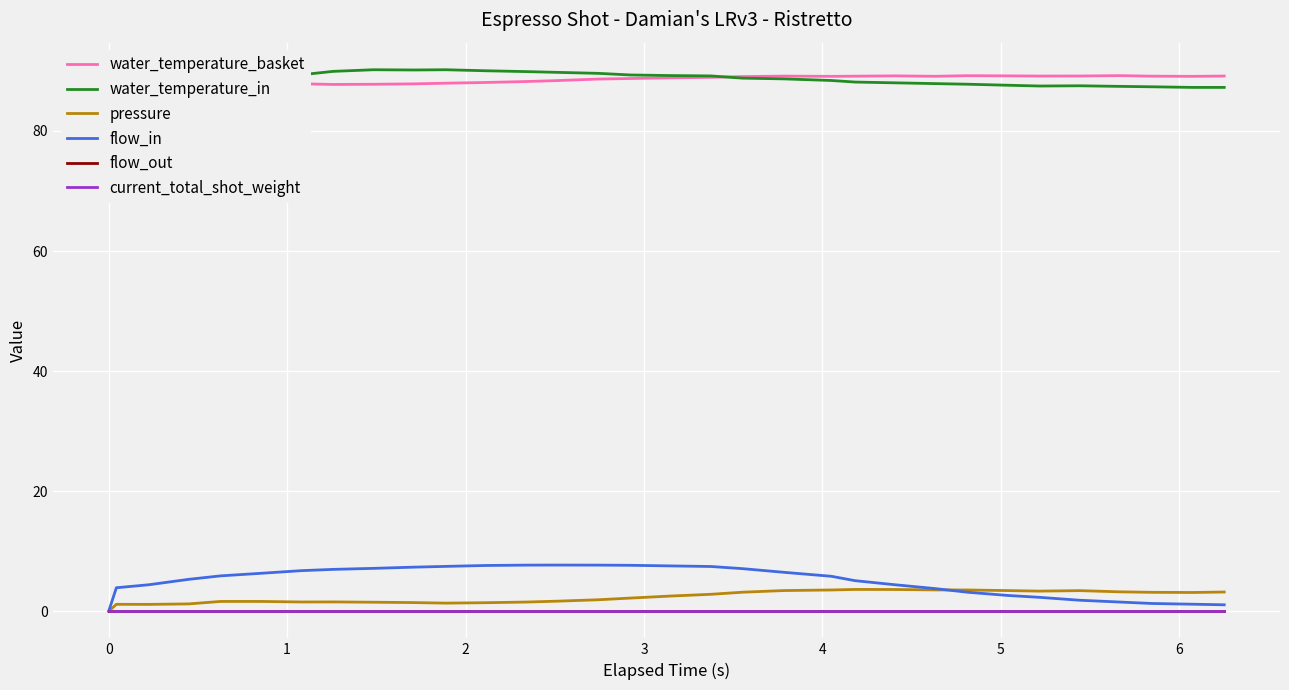

How many values in the water_temperature_basket series are below 88?

10